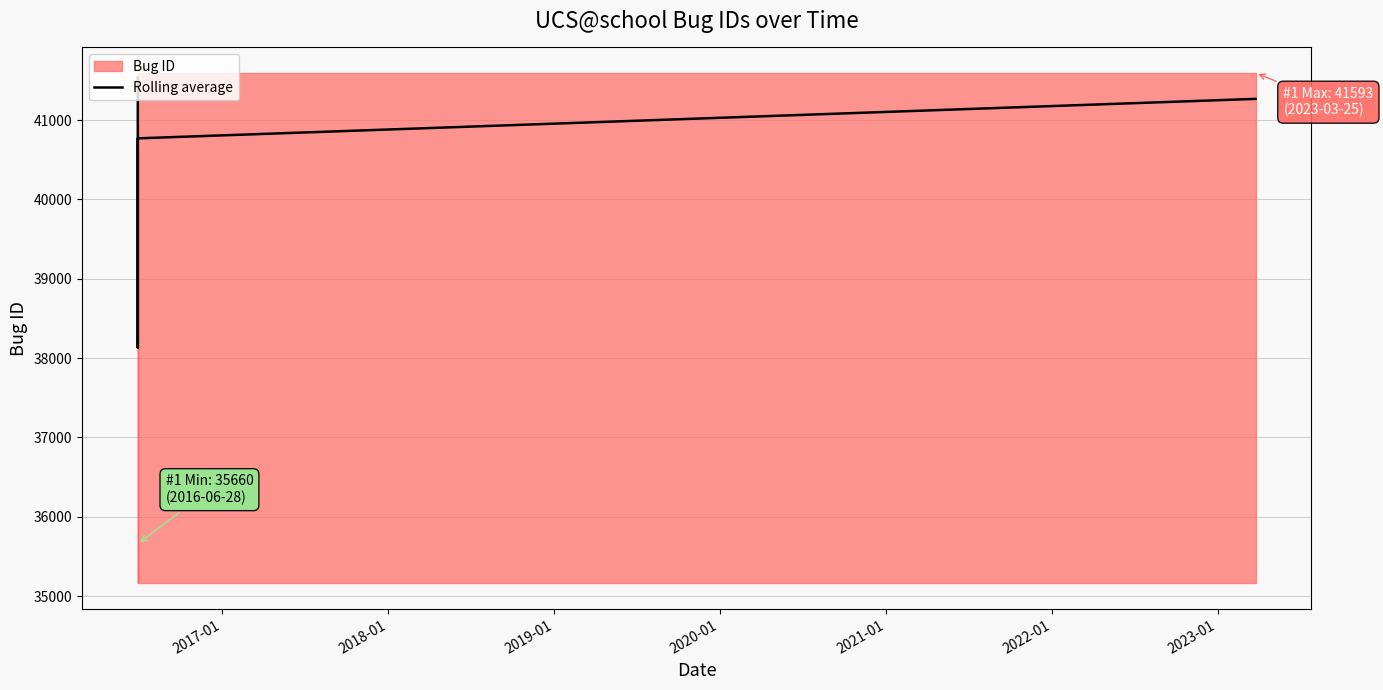

What is the lowest value of the Rolling average series?

38129.0